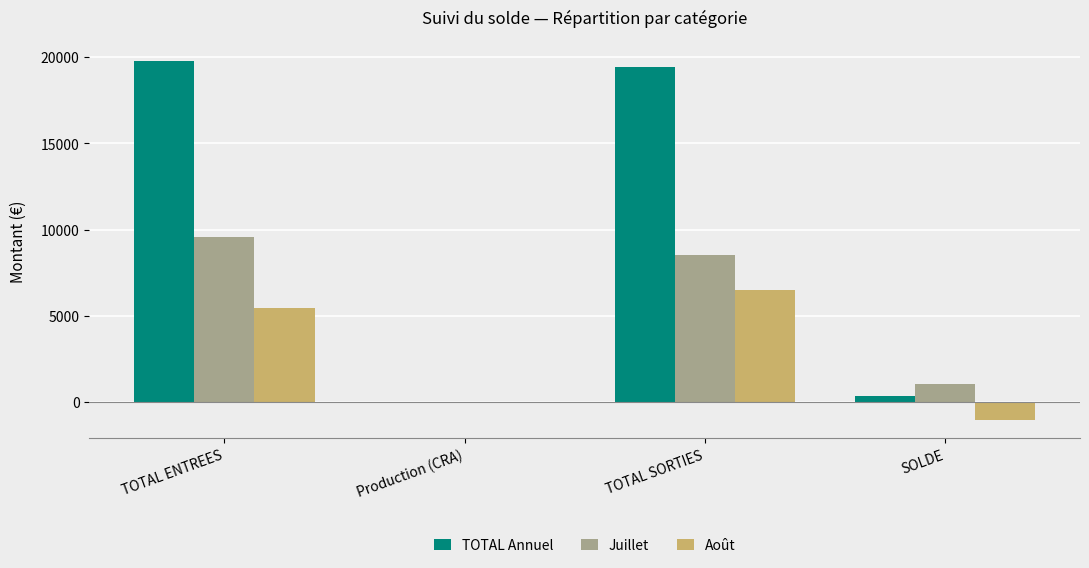

At which label does TOTAL Annuel first exceed 19425?

TOTAL ENTREES